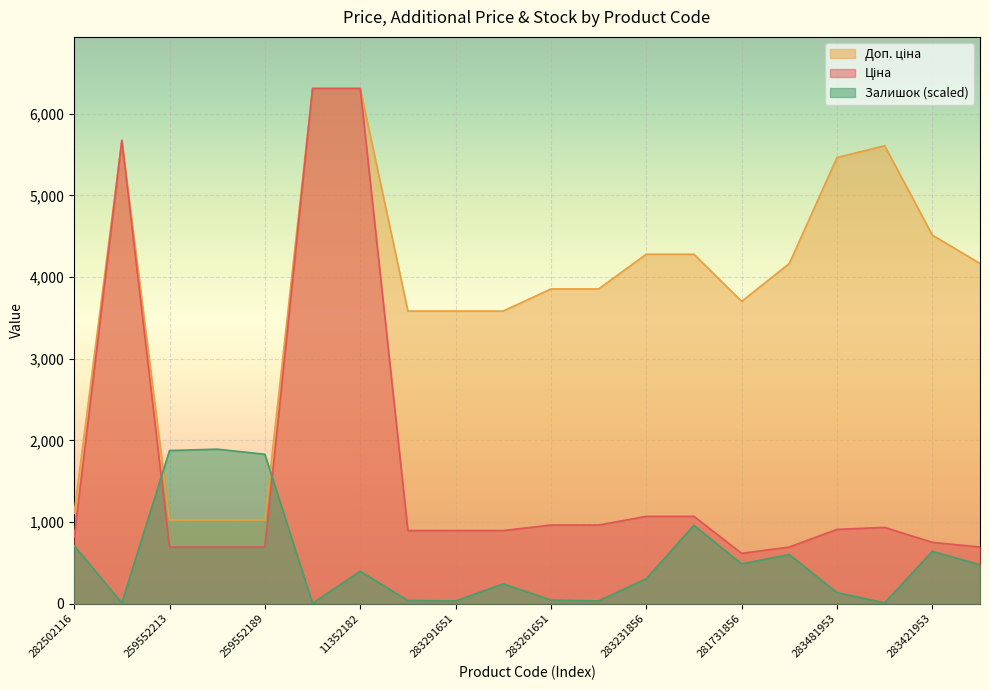

What is the smallest value displayed?

5.7